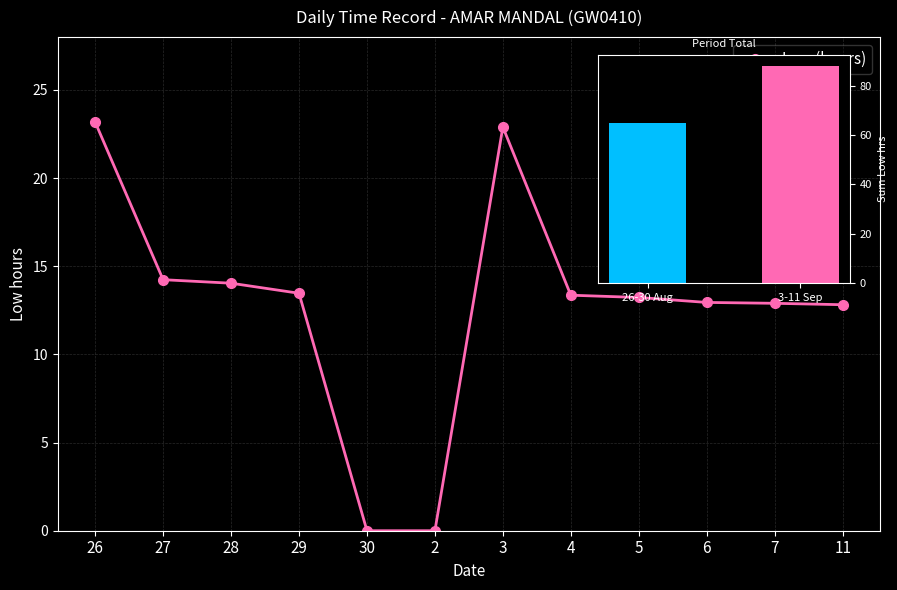

Where is the data nearest to the value 76?

26-30 Aug